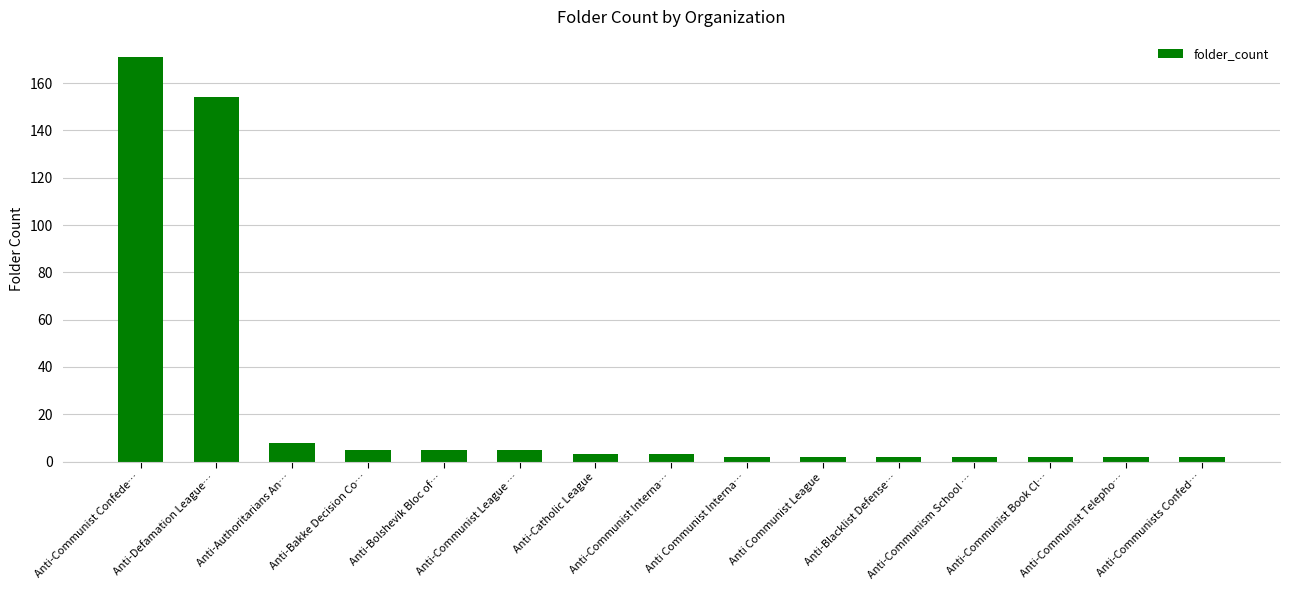

What is the label of the 9th bar from the right?

Anti-Catholic League